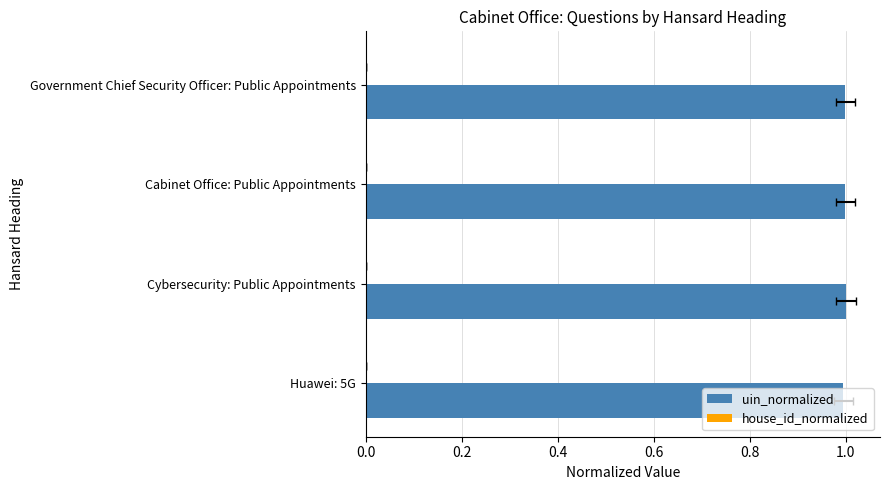

At 0.2, list the series in order from largest to smallest.

uin_normalized, house_id_normalized